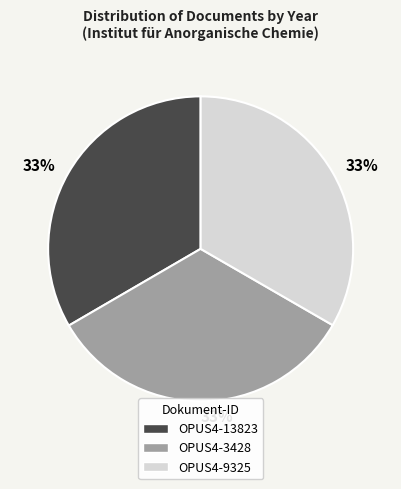

Is there a majority slice in this chart?

No